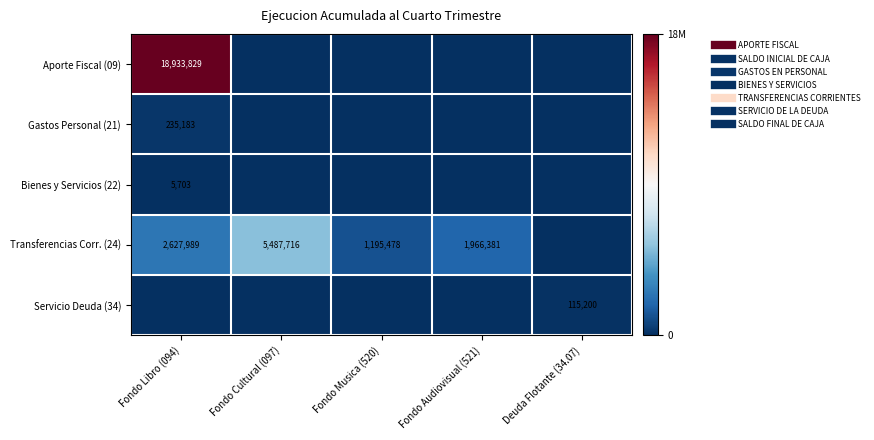

What is the difference between the Bienes y Servicios (22) values at Fondo Libro (094) and Deuda Flotante (34.07)?

5703